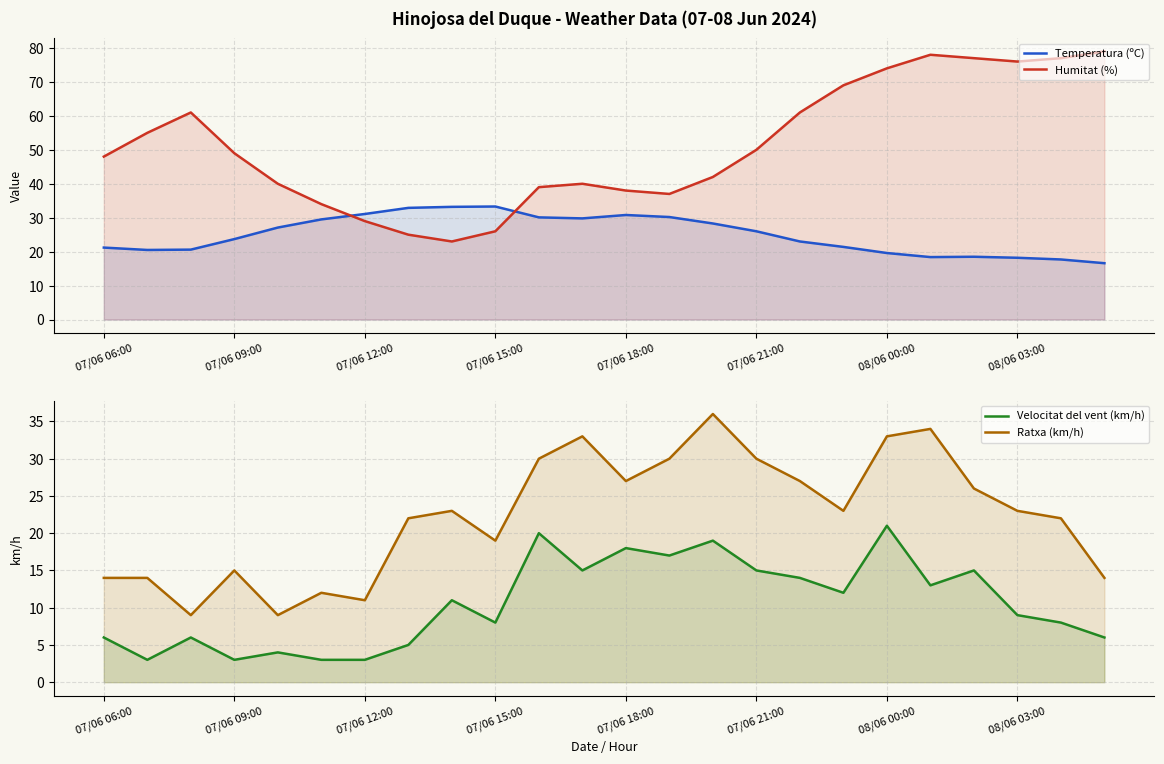

How many data points in Ratxa (km/h) are less than 23?

11